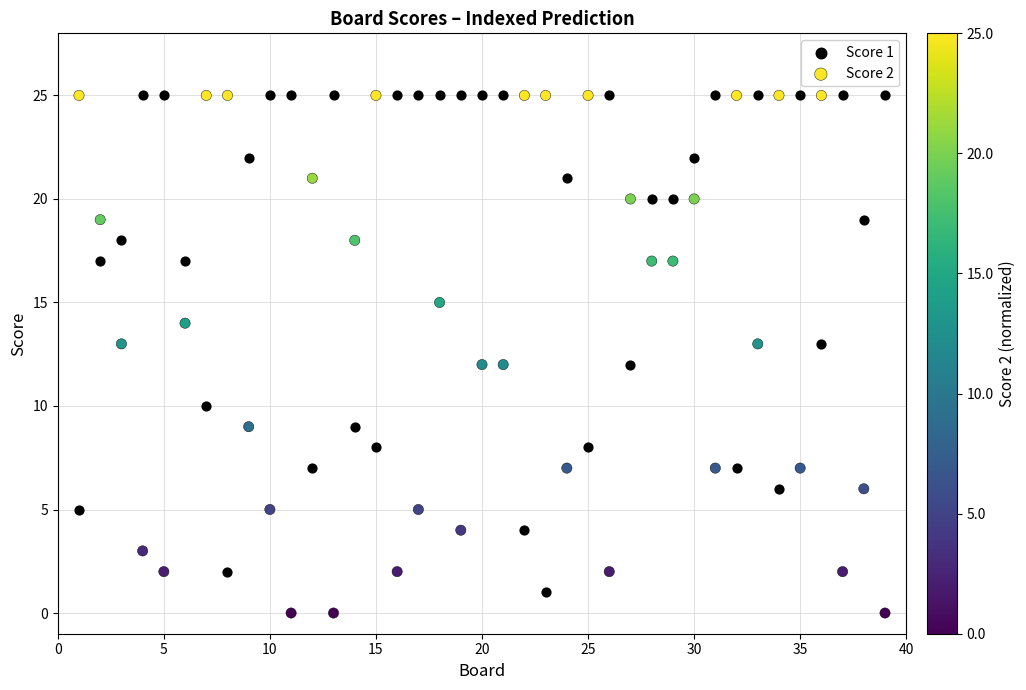

Across all data points, what is the range of X values (max minus min)?

38